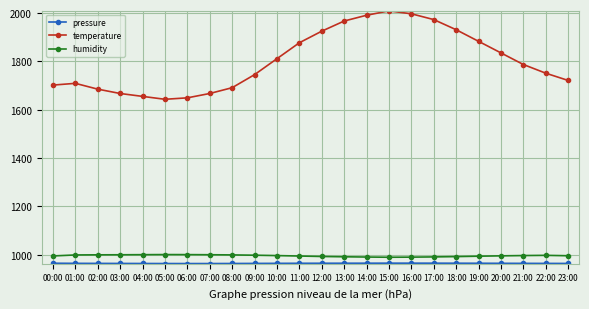

What is the maximum value for temperature?

2009.0